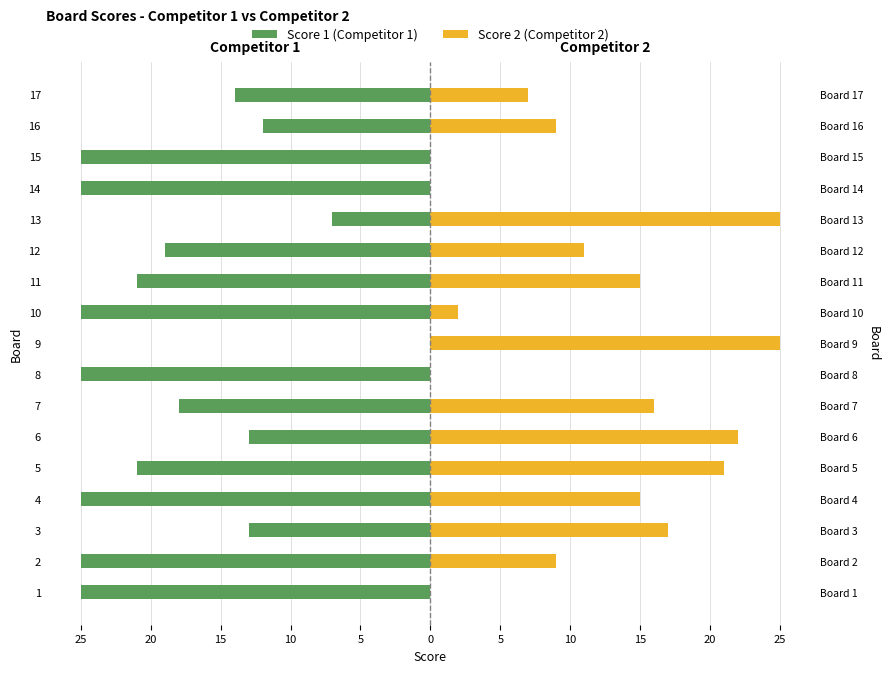

Between 2 and 15, which series saw the biggest shift?

Score 2 (Competitor 2)